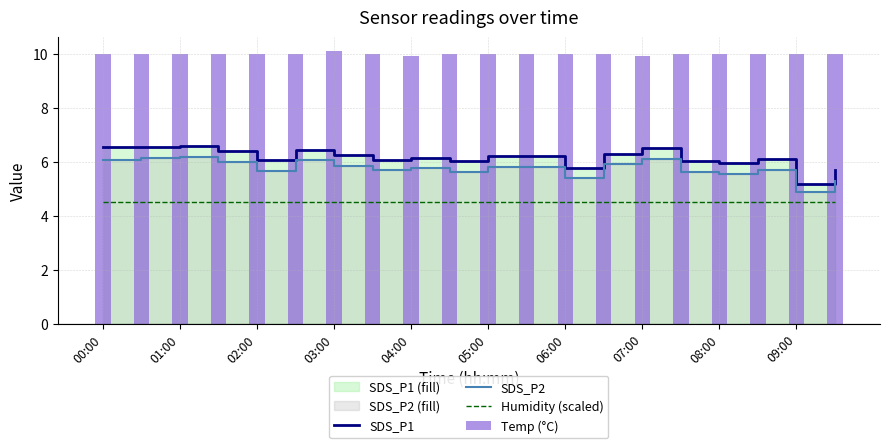

Which series has the largest range (max minus min)?

SDS_P1